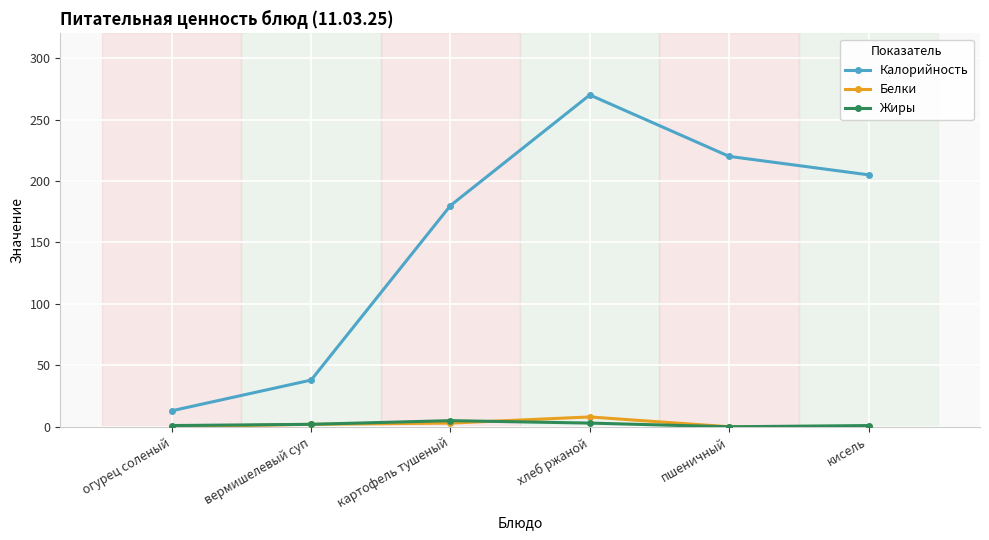

What is the lowest value of the Калорийность series?

13